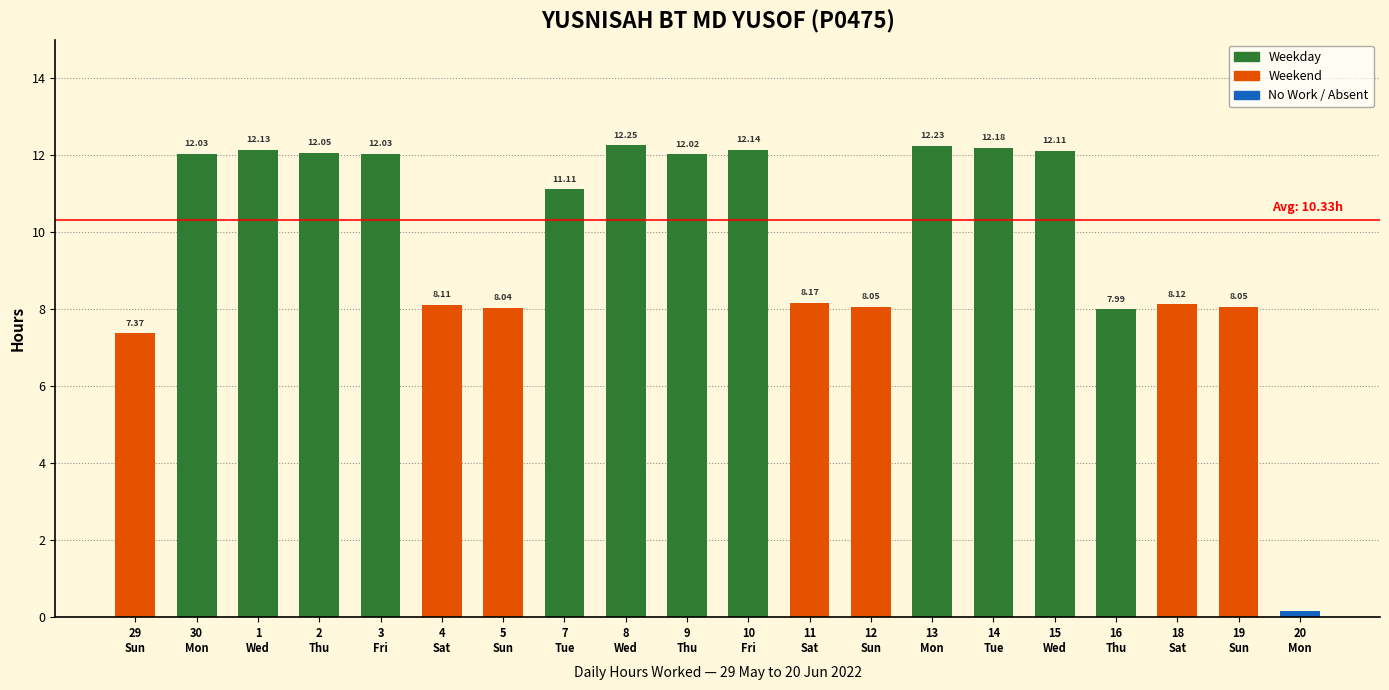

List the labels in order of value, smallest first.

20, 29, 16, 5, 12, 19, 4, 18, 11, 7, 9, 30, 3, 2, 15, 1, 10, 14, 13, 8